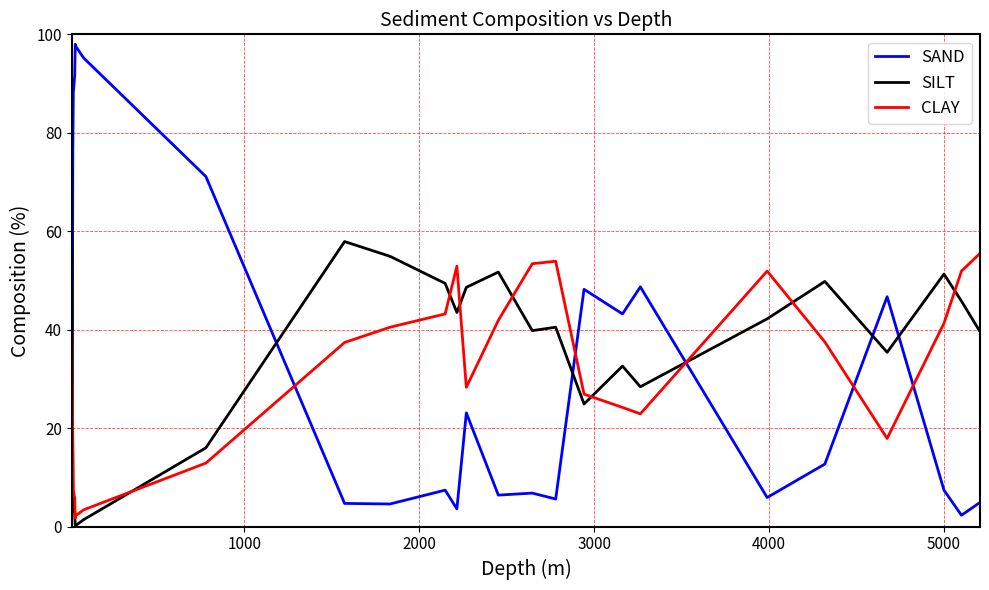

How many series are shown in this chart?

3